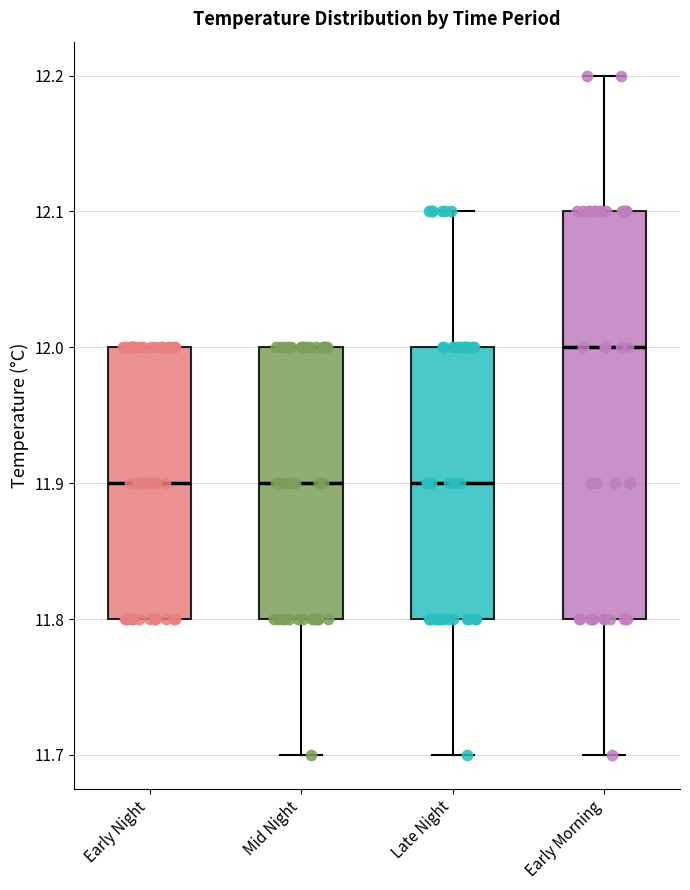

Which box's median line is the highest?

Early Morning